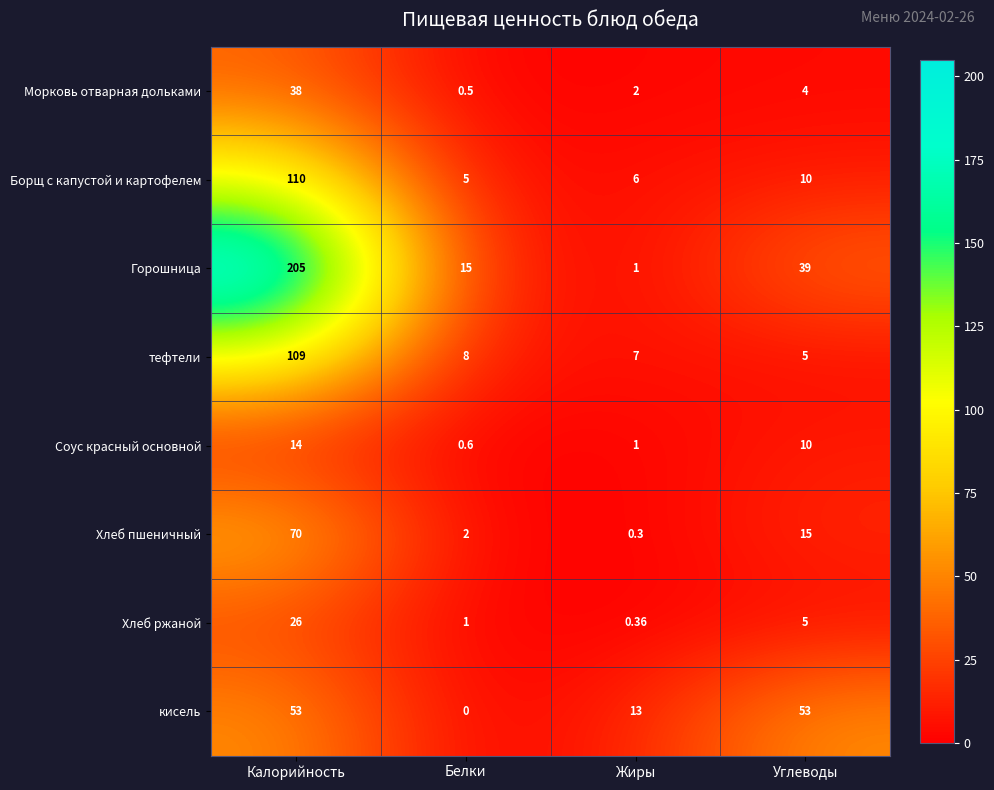

Which series has the largest range (max minus min)?

Горошница